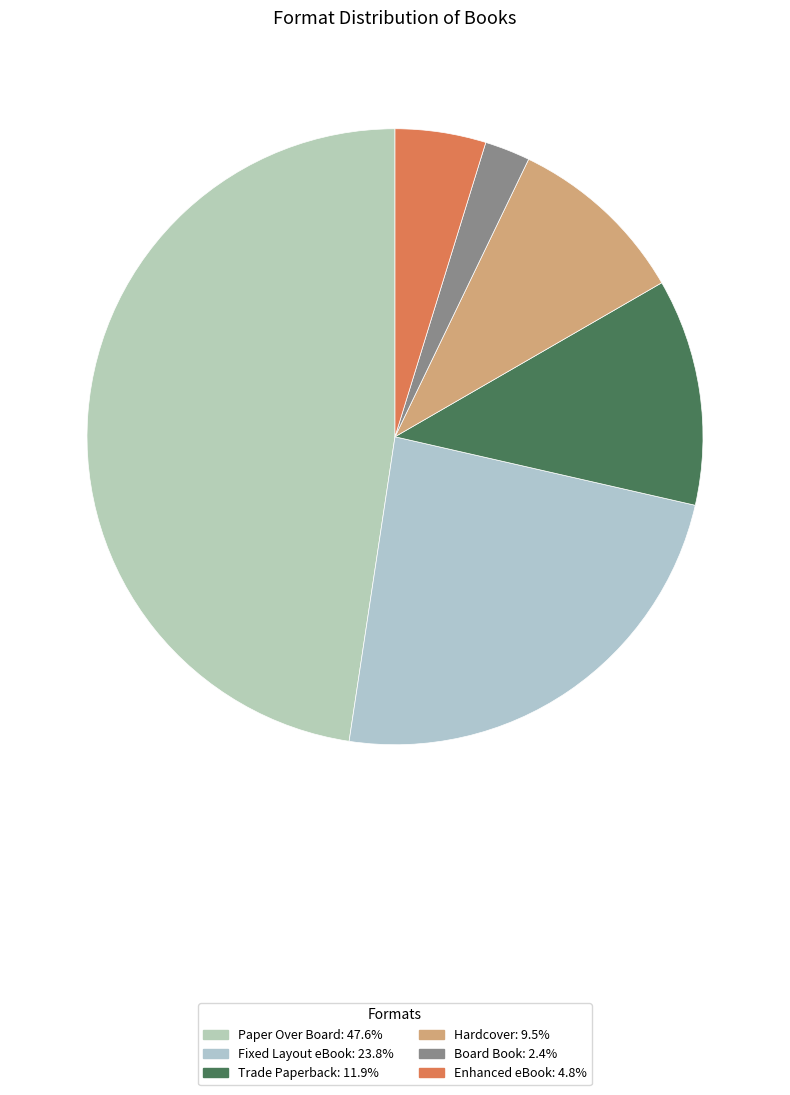

What portion of the pie excludes Hardcover?

90.5%